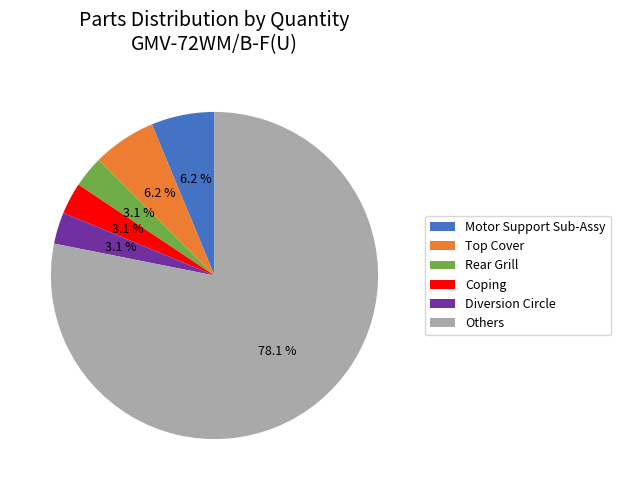

Is the sum of Rear Grill and Others greater than half?

Yes